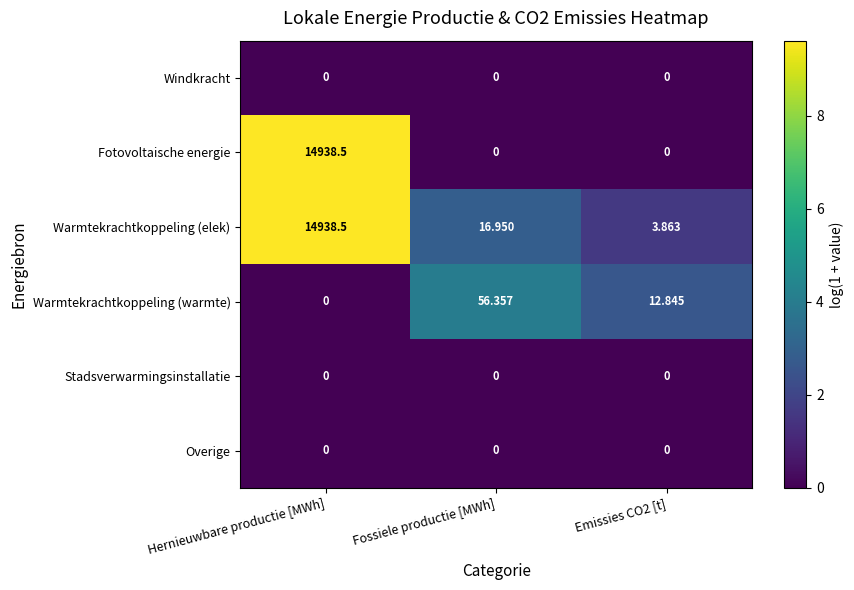

At which label does Warmtekrachtkoppeling (elek) first exceed 16?

Hernieuwbare productie [MWh]